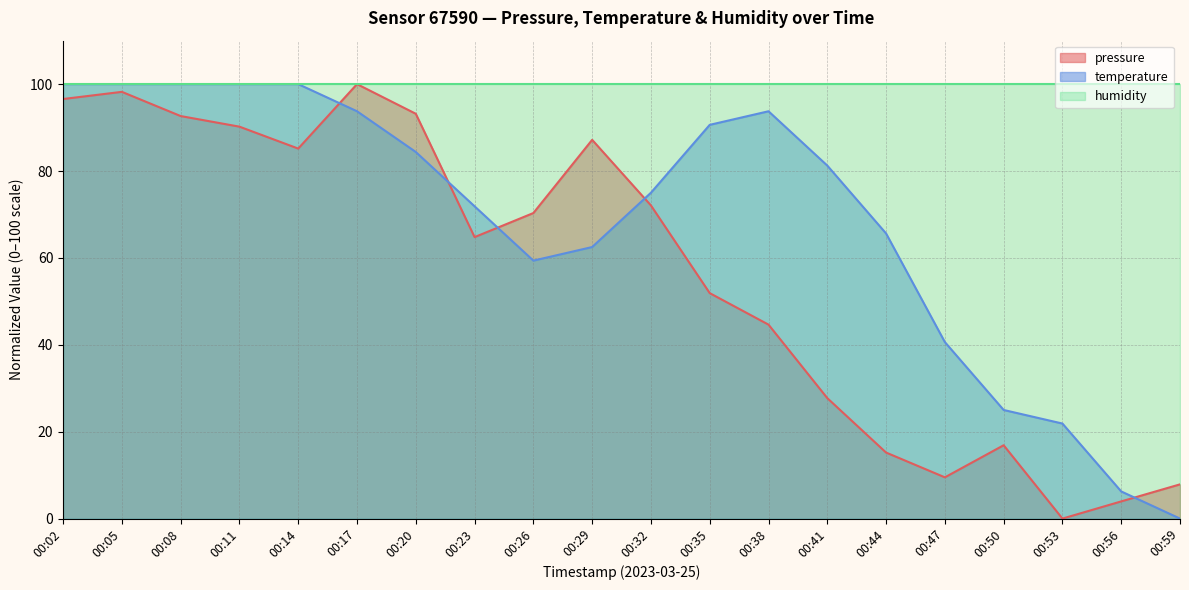

Does the chart display data point markers on the line(s)?

No